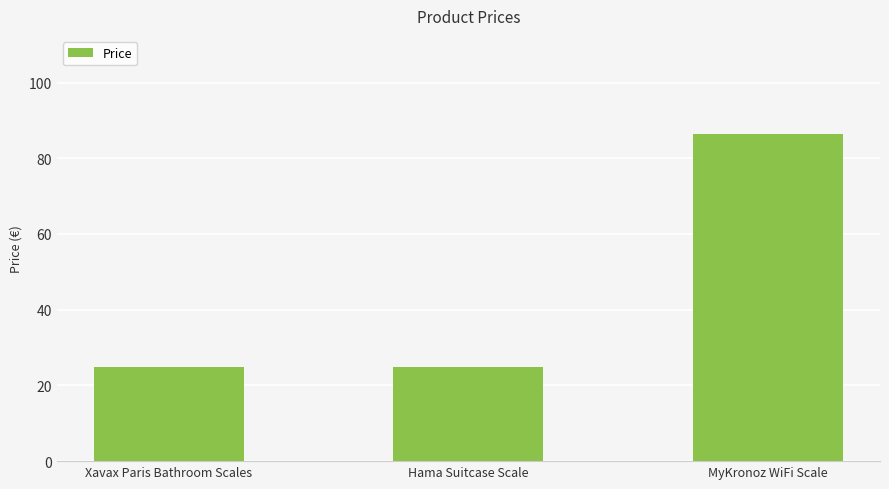

Is it true that the value at Xavax Paris Bathroom Scales is 34.4?

False